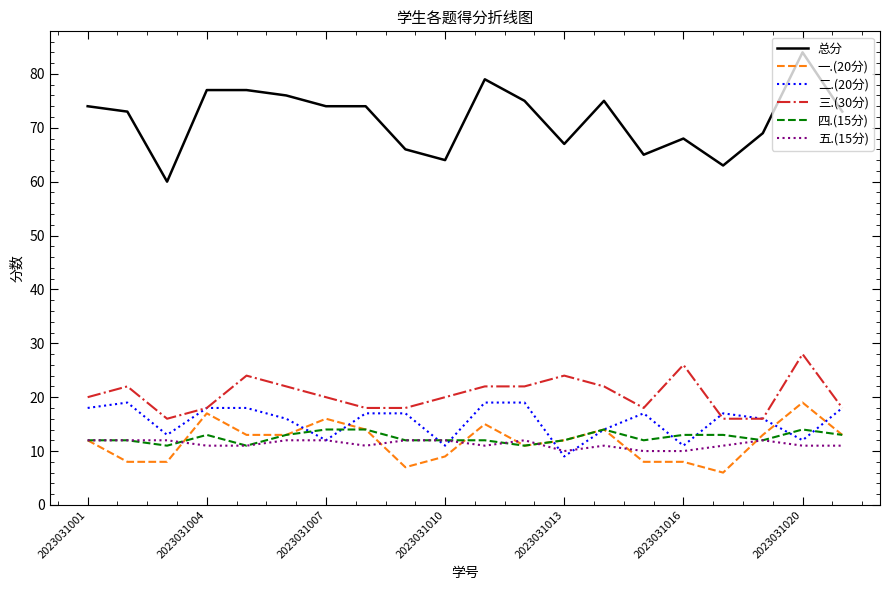

True or false: 总分 and 三.(30分) cross at least once.

False